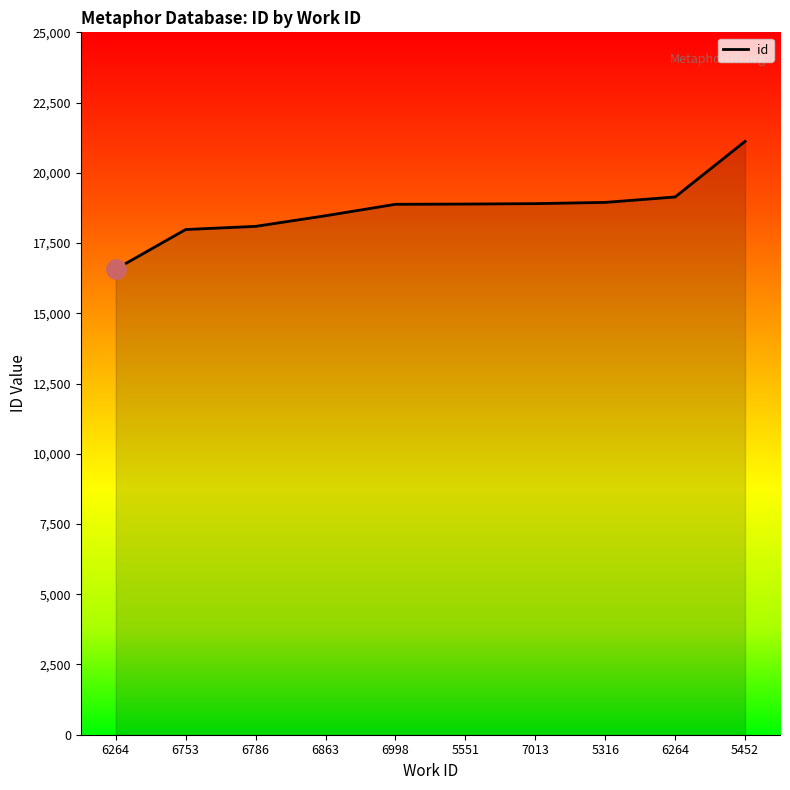

List the labels in order of value, smallest first.

6264, 6753, 6786, 6863, 6998, 5551, 7013, 5316, 6264, 5452